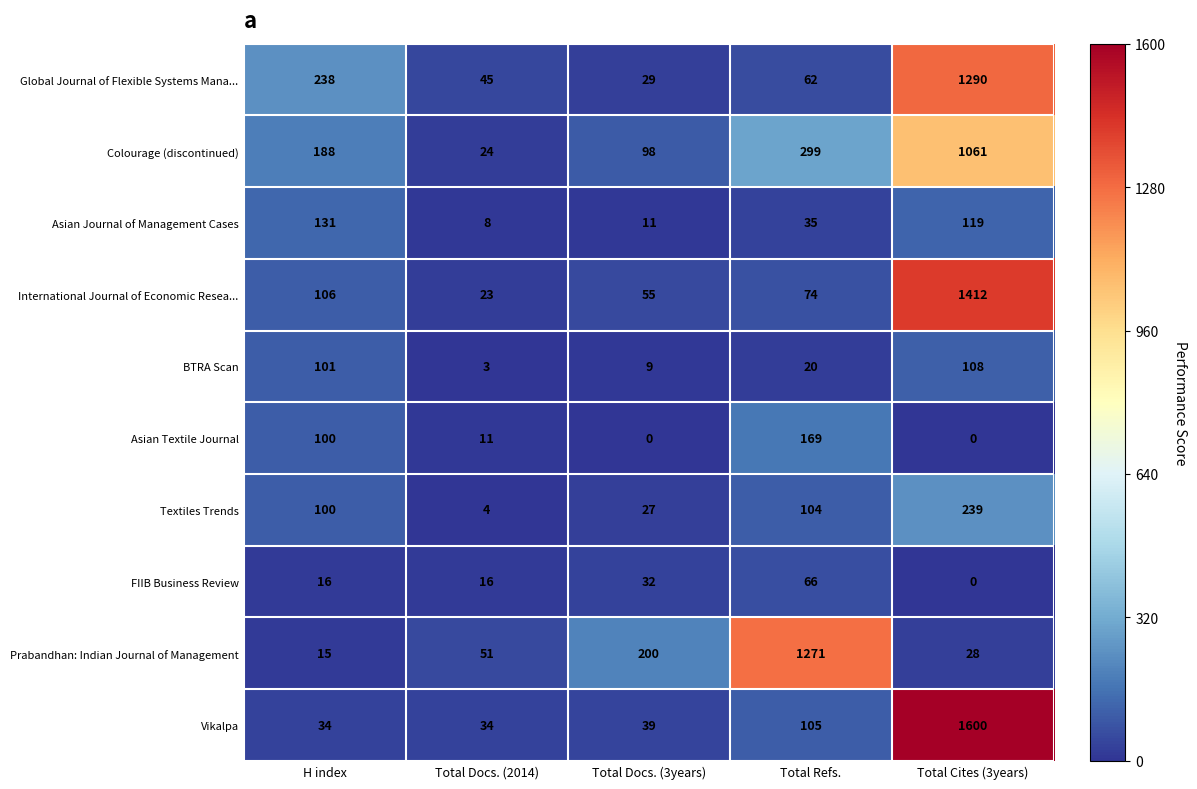

What is the difference between the Global Journal of Flexible Systems Mana... values at Total Refs. and Total Docs. (2014)?

17